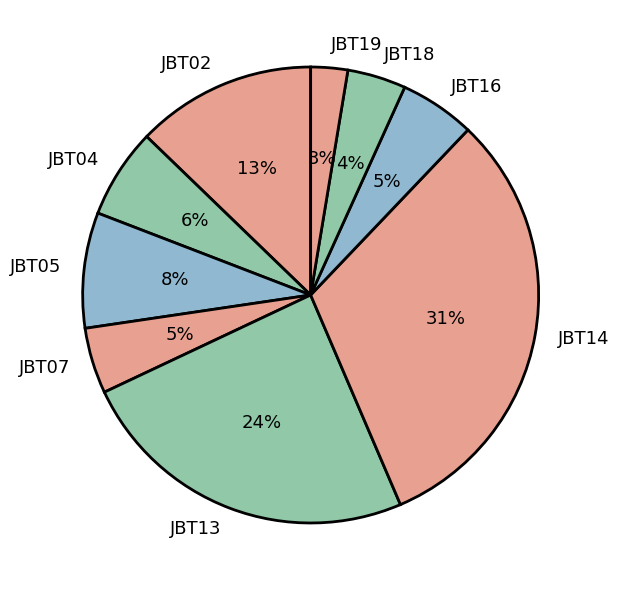

To the nearest percent, what percentage of the pie is JBT13?

24%